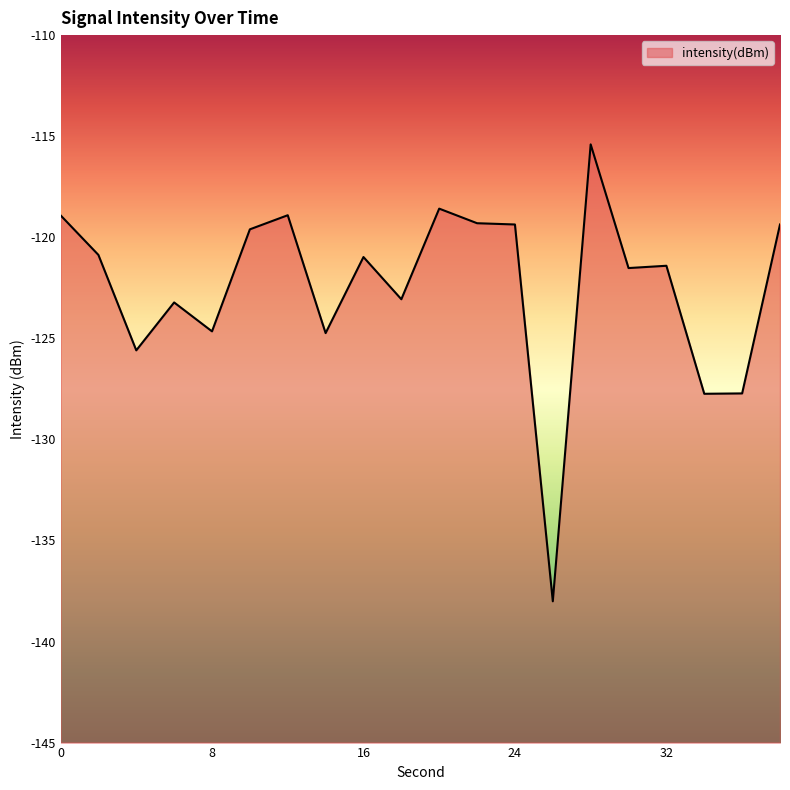

List the labels in order of value, smallest first.

26, 34, 36, 4, 14, 8, 6, 18, 30, 32, 16, 2, 10, 24, 38, 22, 0, 12, 20, 28